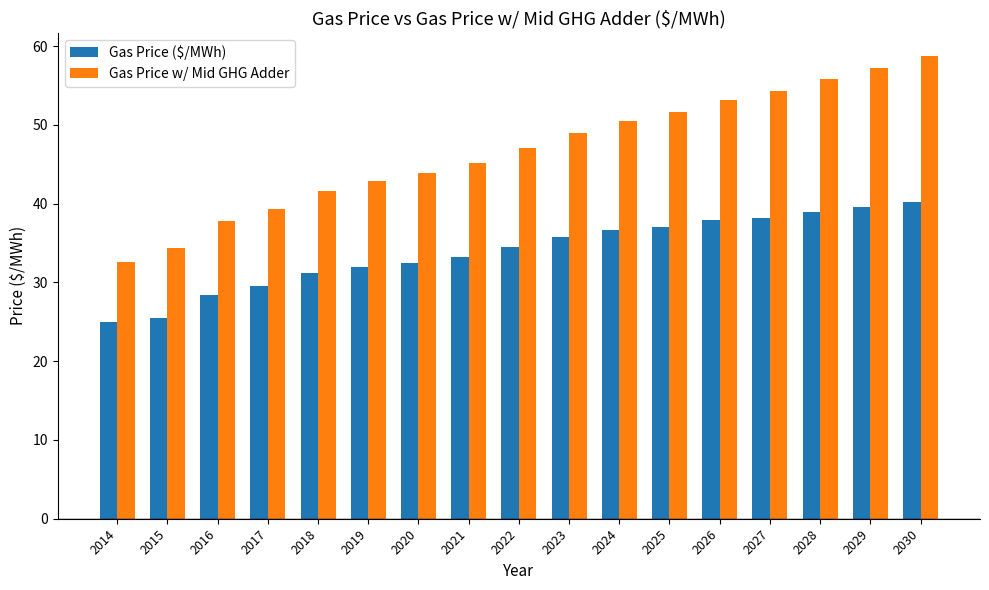

The value of Gas Price w/ Mid GHG Adder at 2025 is 51.6. True or false?

True